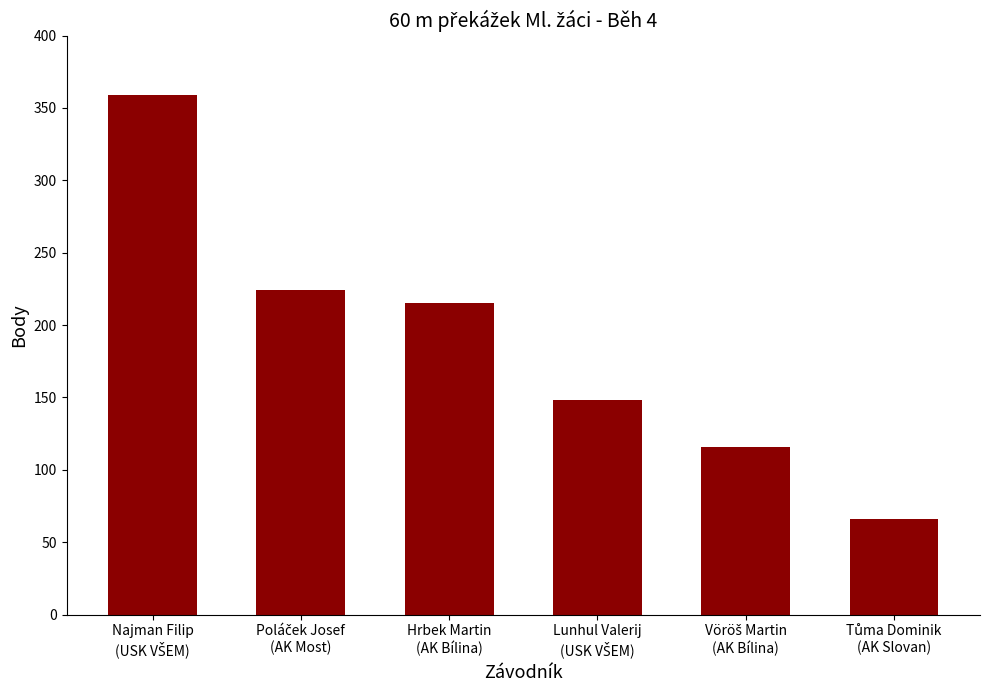

How many data points does each series have?

6